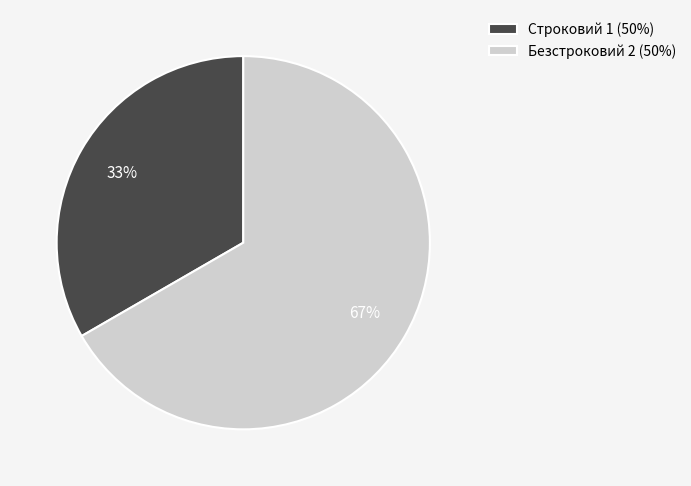

How many segments does this pie chart have?

2